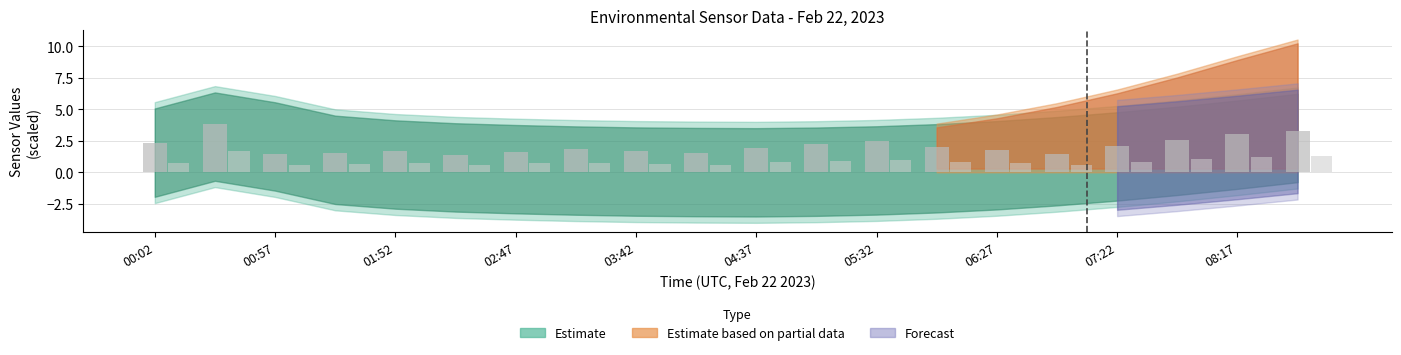

How many categories are shown in the chart?

20